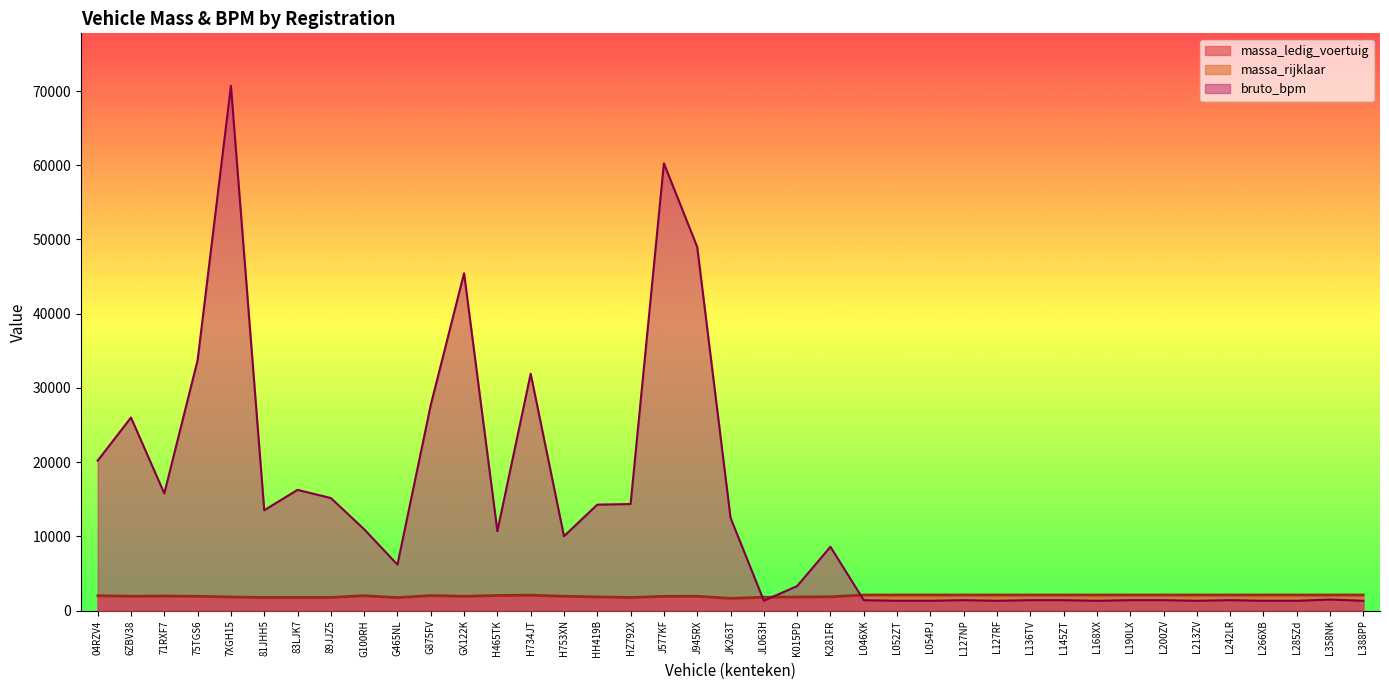

Which series has the largest total across all categories?

bruto_bpm